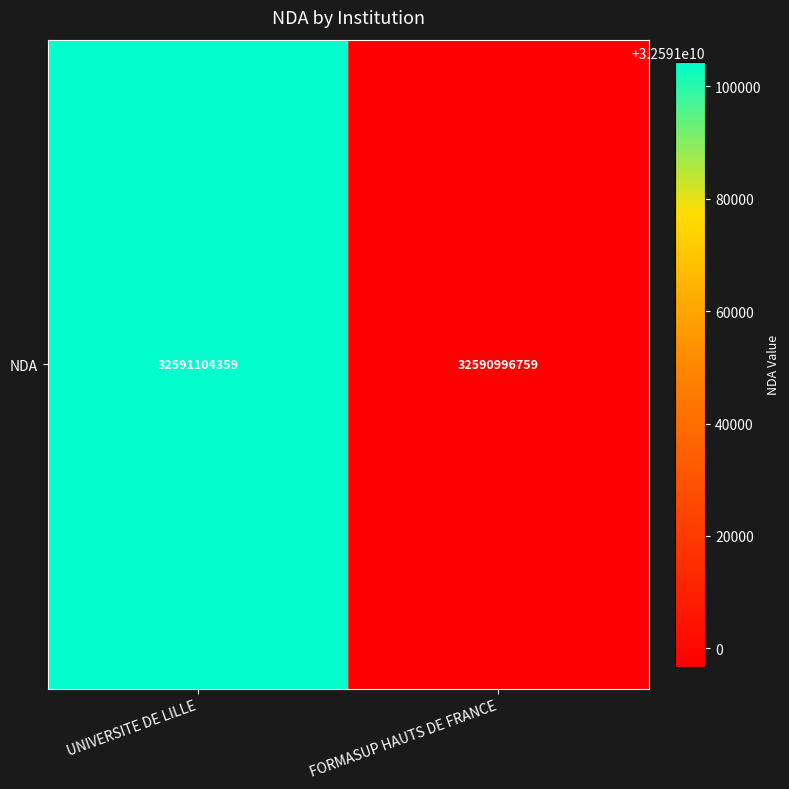

Reading left to right, what are all the values shown in this chart?

UNIVERSITE DE LILLE=32591104359	FORMASUP HAUTS DE FRANCE=32590996759